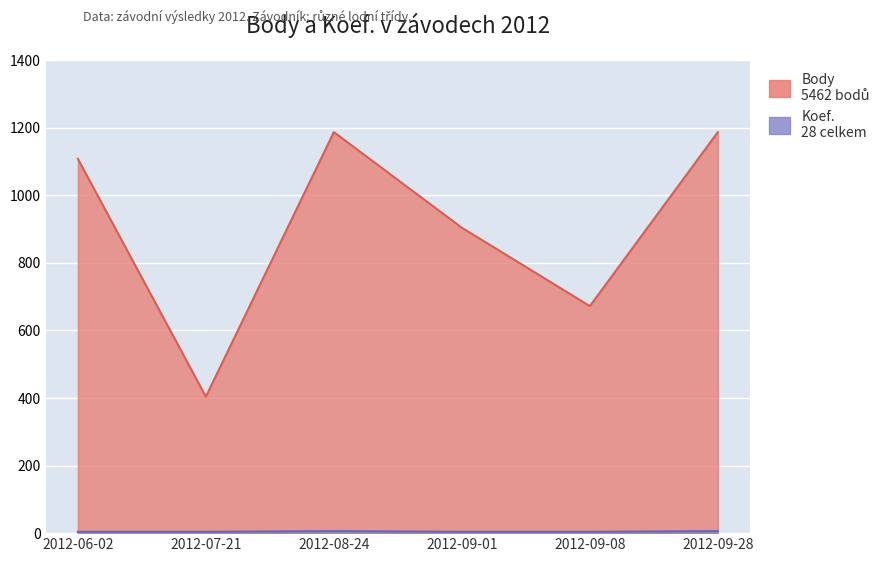

What is the difference between the highest and lowest values at 2012-06-02?

1104